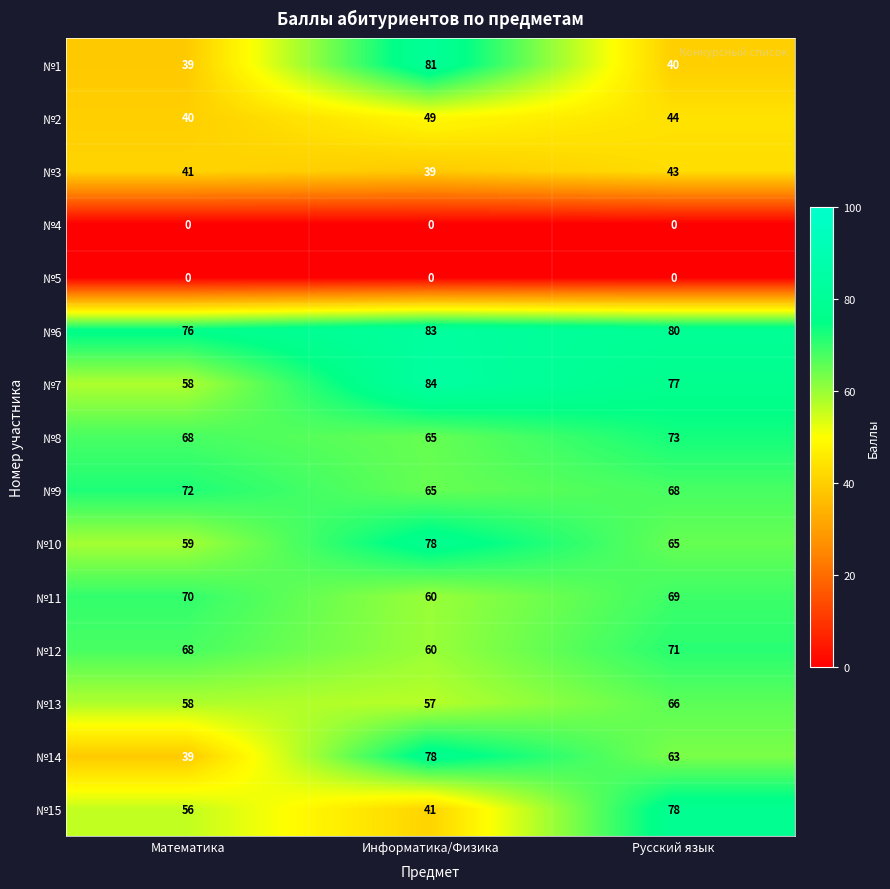

True or false: №12 has a value of 68 at Математика.

True